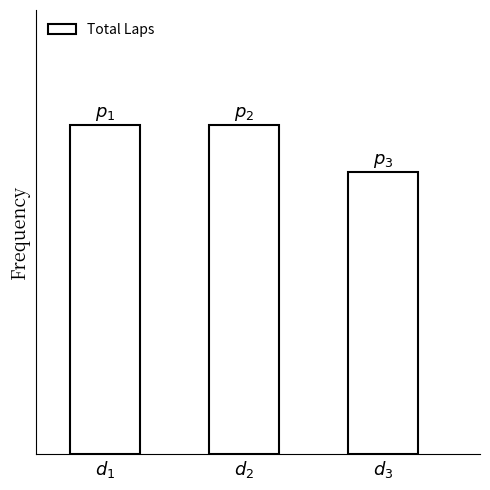

True or false: the data shows 8 at $d_3$.

False